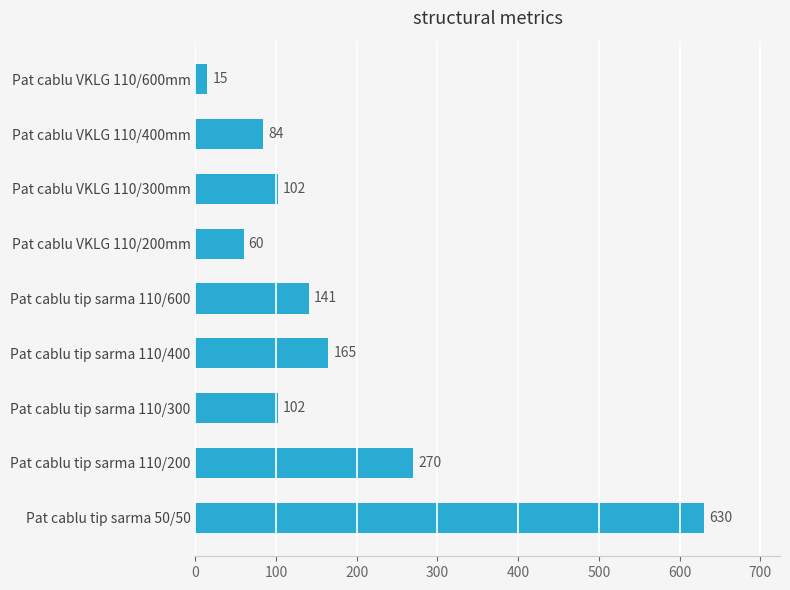

What is the difference between the second highest and second lowest values?

210